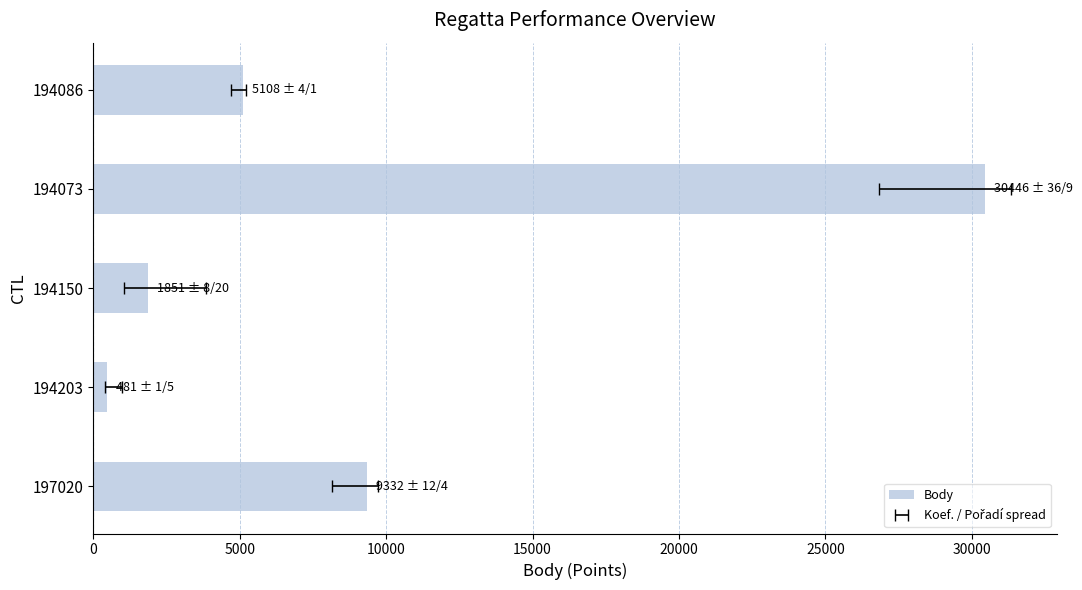

What is the minimum value shown in the chart?

481